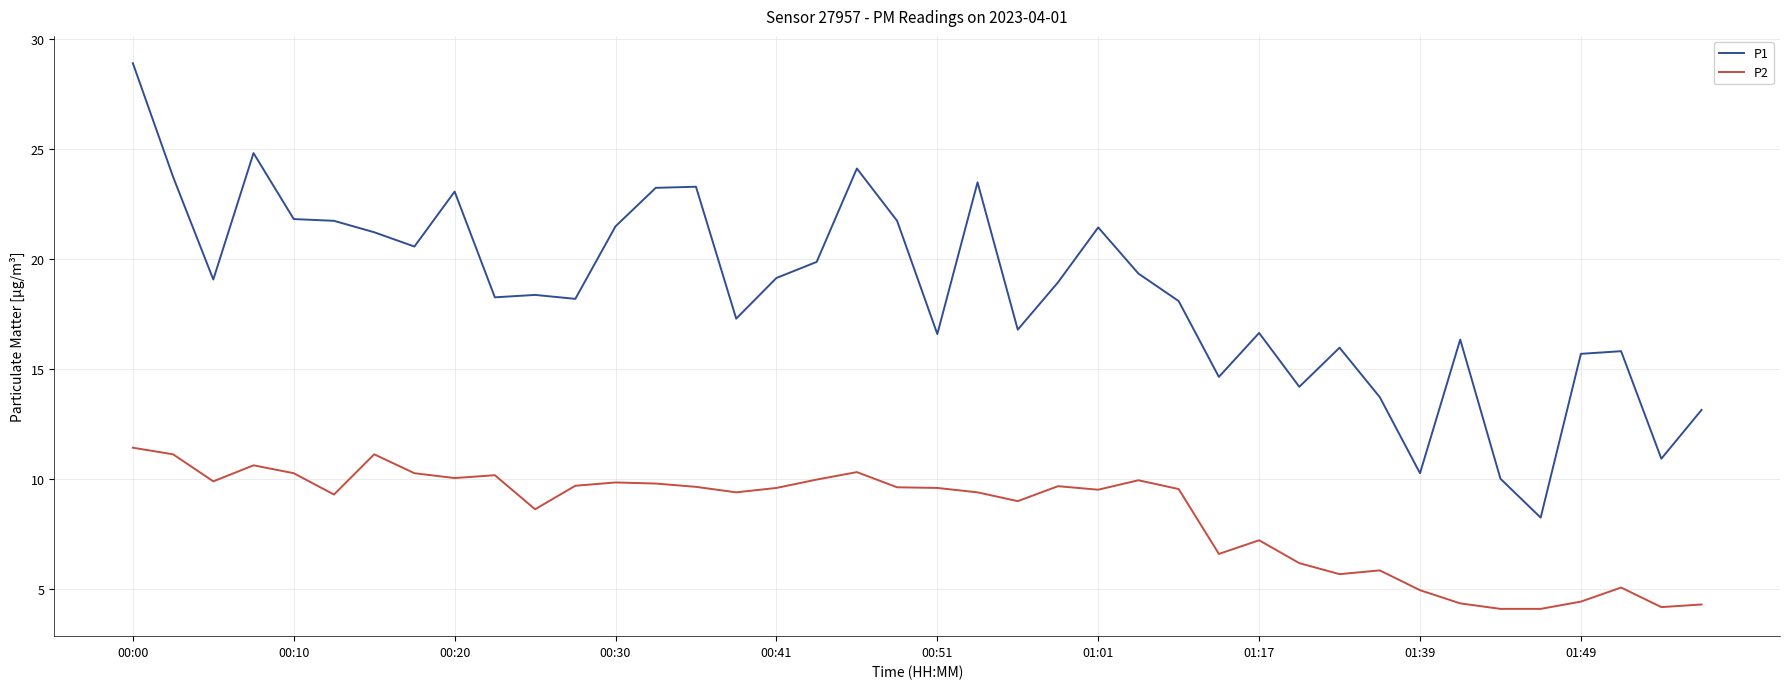

At how many categories does at least one series exceed 20?

15